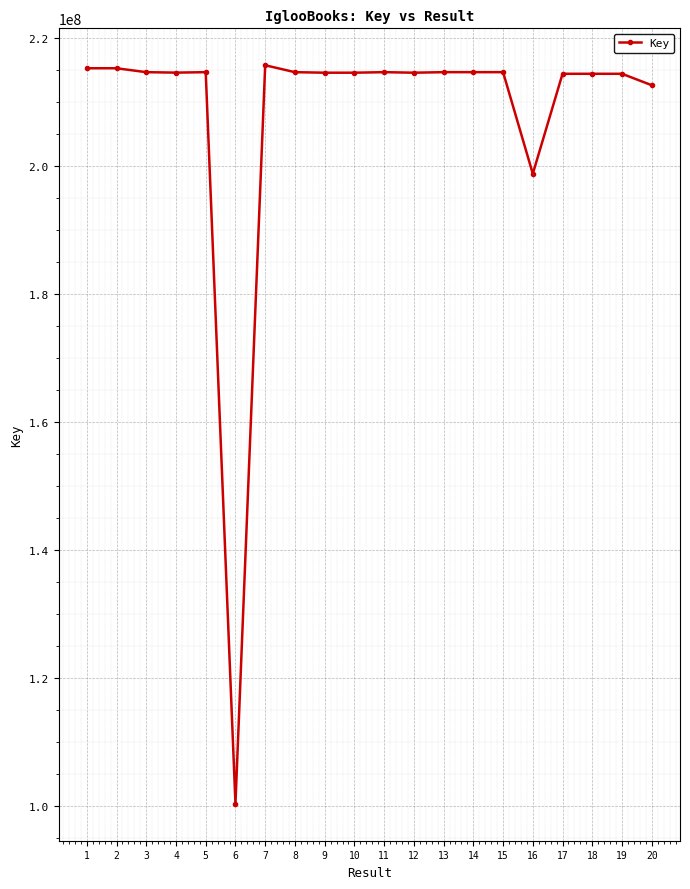

What is the smallest value displayed?

100402922